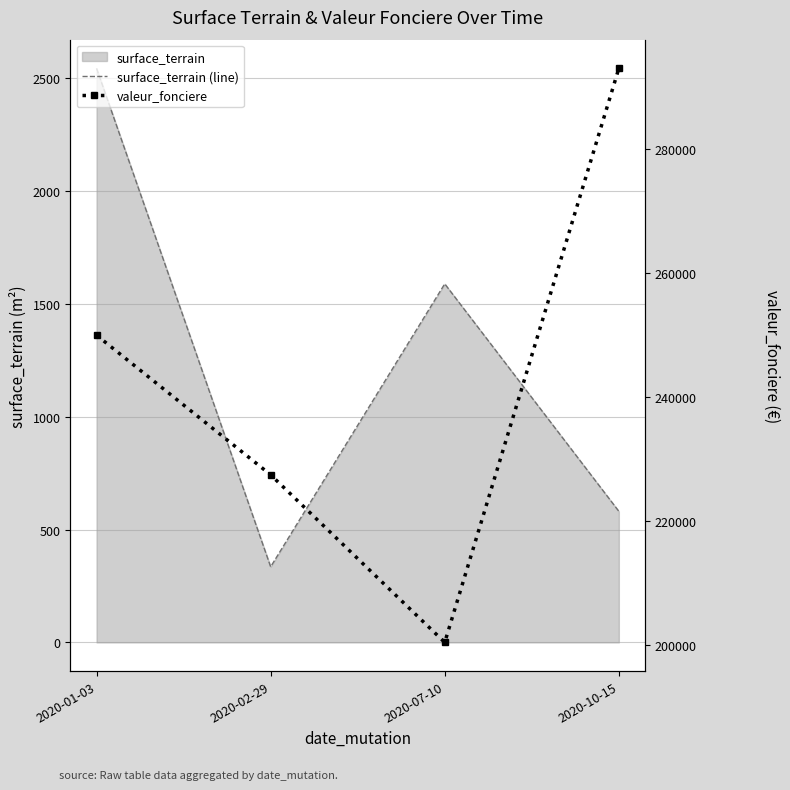

What is the average value of the surface_terrain (line) series?

1262